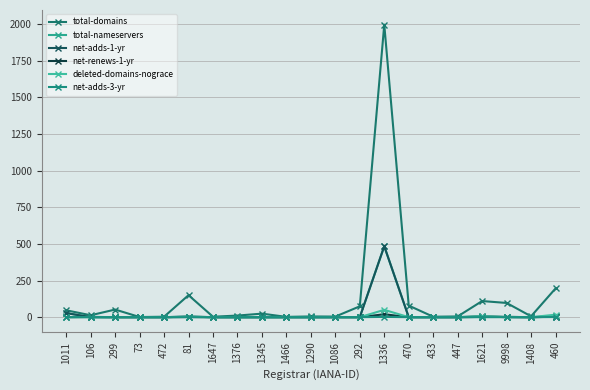

Reading left to right, extract all data points from this chart.

total-domains: 47	13	52	1	3	150	3	11	24	2	5	4	74	1996	79	3	5	110	97	6	196
total-nameservers: 28	0	0	0	0	4	0	0	0	0	0	0	0	484	0	0	0	2	2	0	3
net-adds-1-yr: 28	0	0	0	0	4	0	0	0	0	0	0	0	484	0	0	0	2	2	0	3
net-renews-1-yr: 0	2	0	0	0	1	0	0	0	0	0	0	0	20	0	0	0	6	0	0	6
deleted-domains-nograce: 0	0	0	0	0	2	0	0	0	0	0	0	0	50	0	0	0	7	0	0	17
net-adds-3-yr: 0	0	0	0	0	0	0	0	0	0	0	0	0	2	0	0	0	0	0	0	1